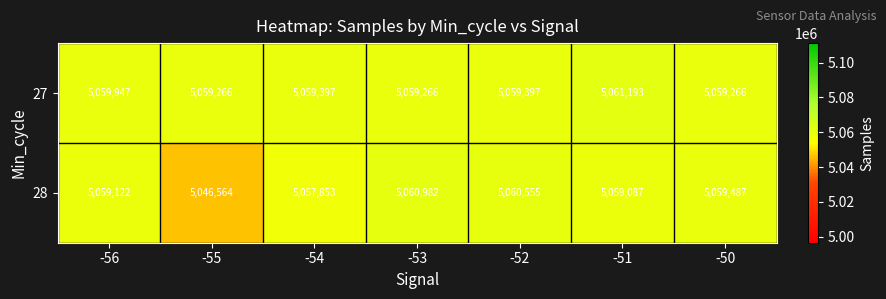

At which category is the sum across all series the highest?

-51